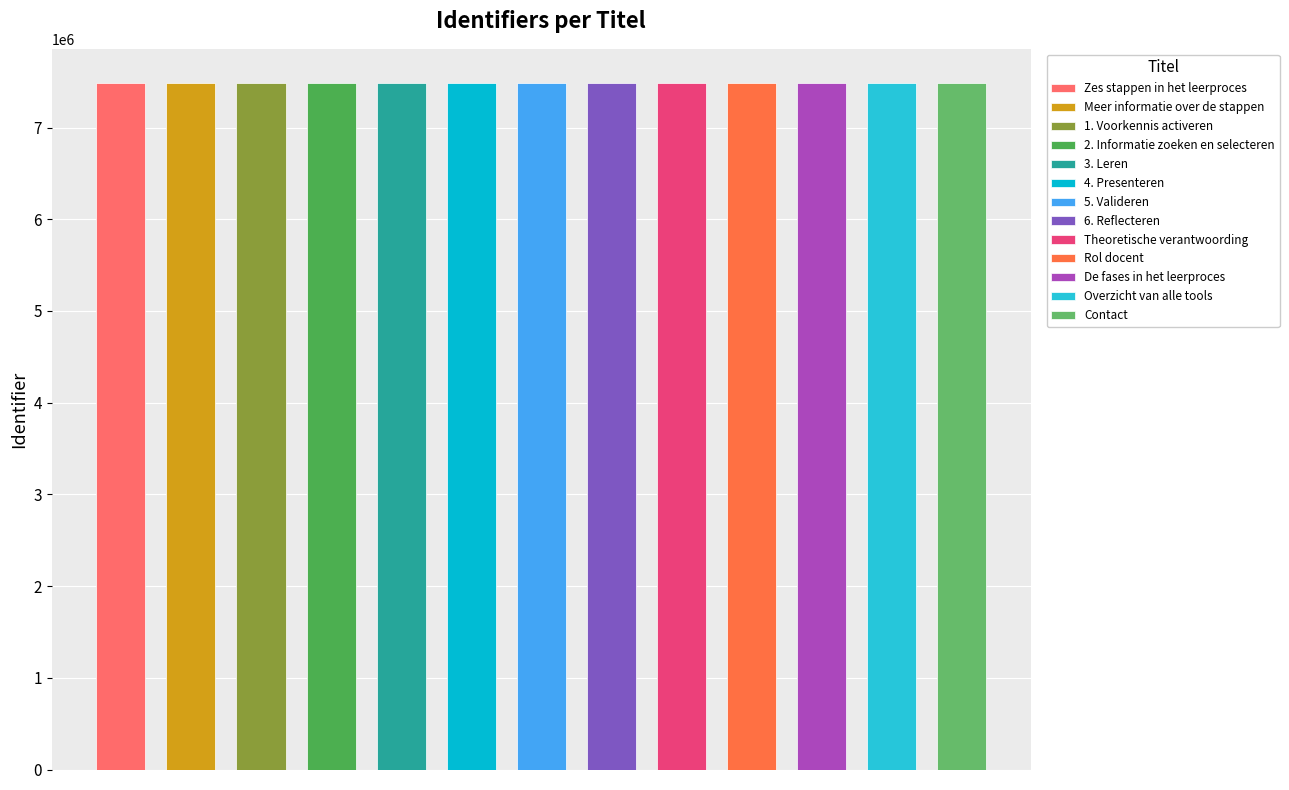

Reading left to right, extract all data points from this chart.

7484549	7484557	7484558	7484563	7484568	7484572	7484577	7484581	7484584	7484588	7484591	7484593	7484595